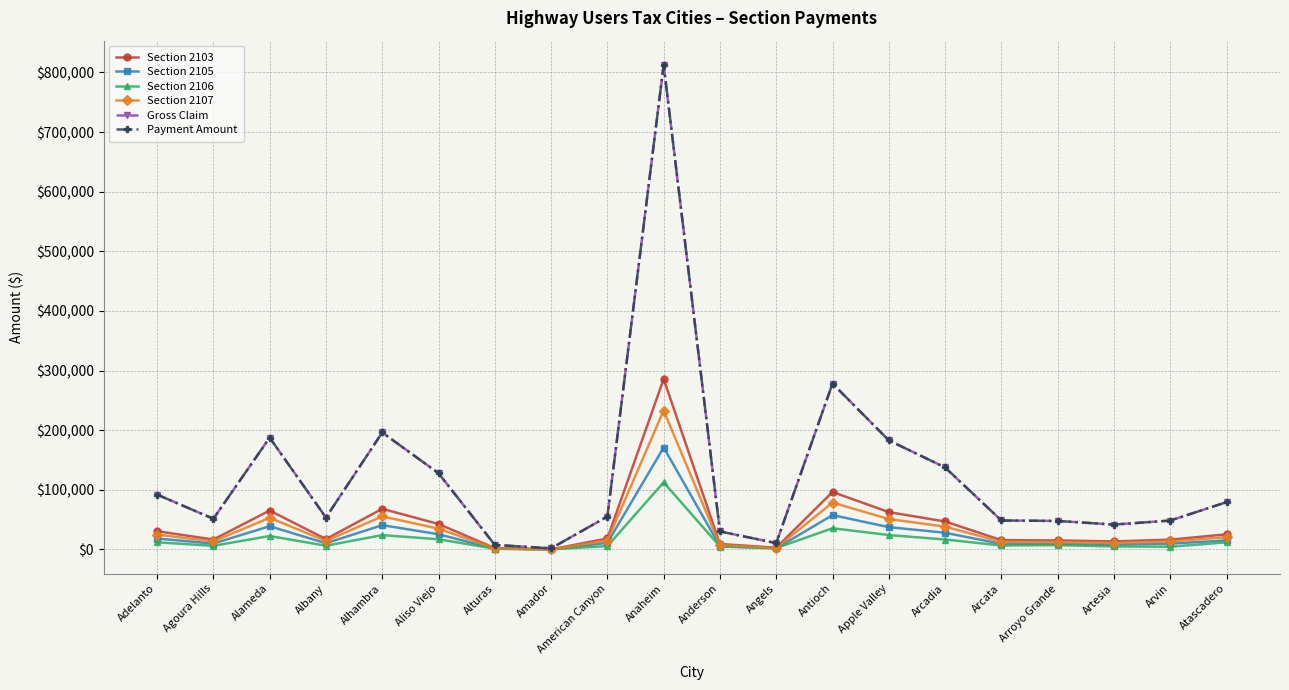

What is the sum of all Section 2105 values?

509850.7